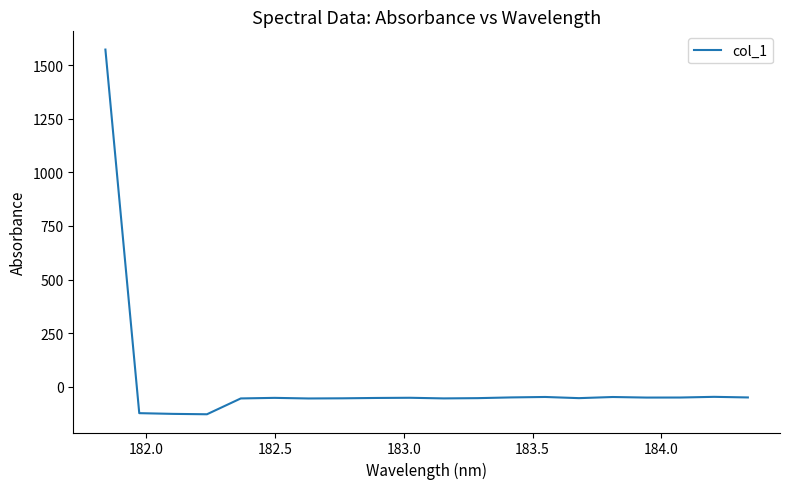

What is the difference between the maximum and minimum values?

1701.4